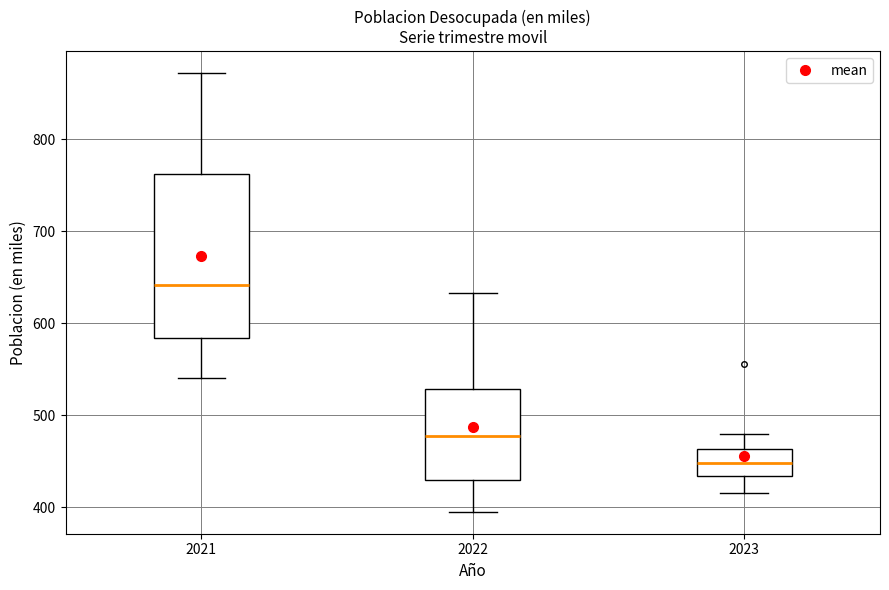

Reading left to right, read every box against the y-axis: the position of its median line, the range the box covers, and the ends of its whiskers. The values are not printed on the chart, so give them approximately, as read against the axis.

2021: median 640, box 580 to 760, whiskers 540 to 870
2022: median 480, box 430 to 530, whiskers 390 to 630
2023: median 450, box 430 to 460, whiskers 420 to 480